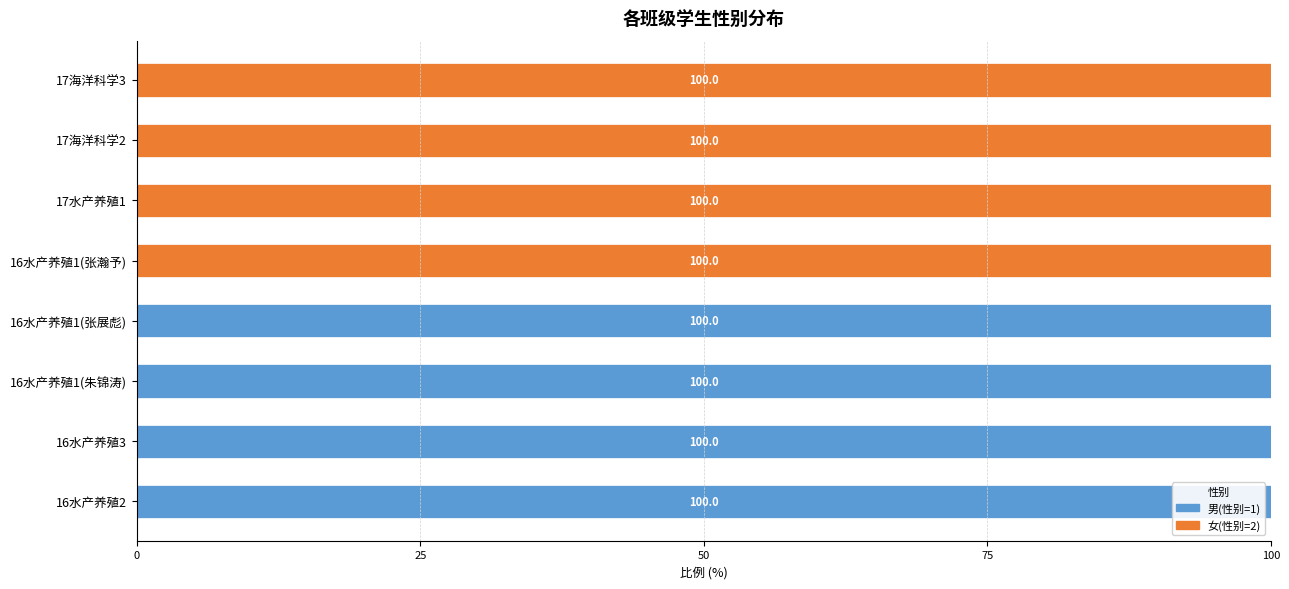

What is the sum of all 男(性别=1) values?

400